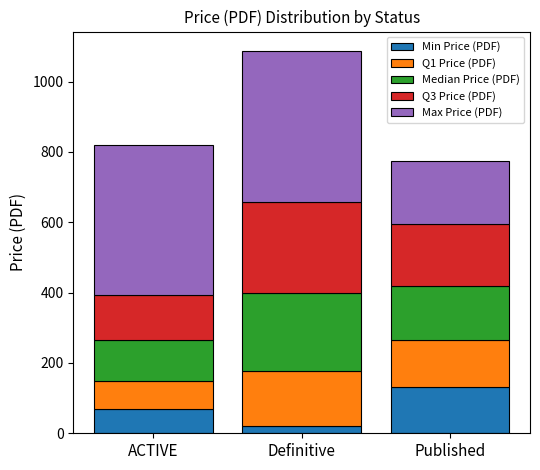

What are all the series names shown in the legend?

Min Price (PDF), Q1 Price (PDF), Median Price (PDF), Q3 Price (PDF), Max Price (PDF)